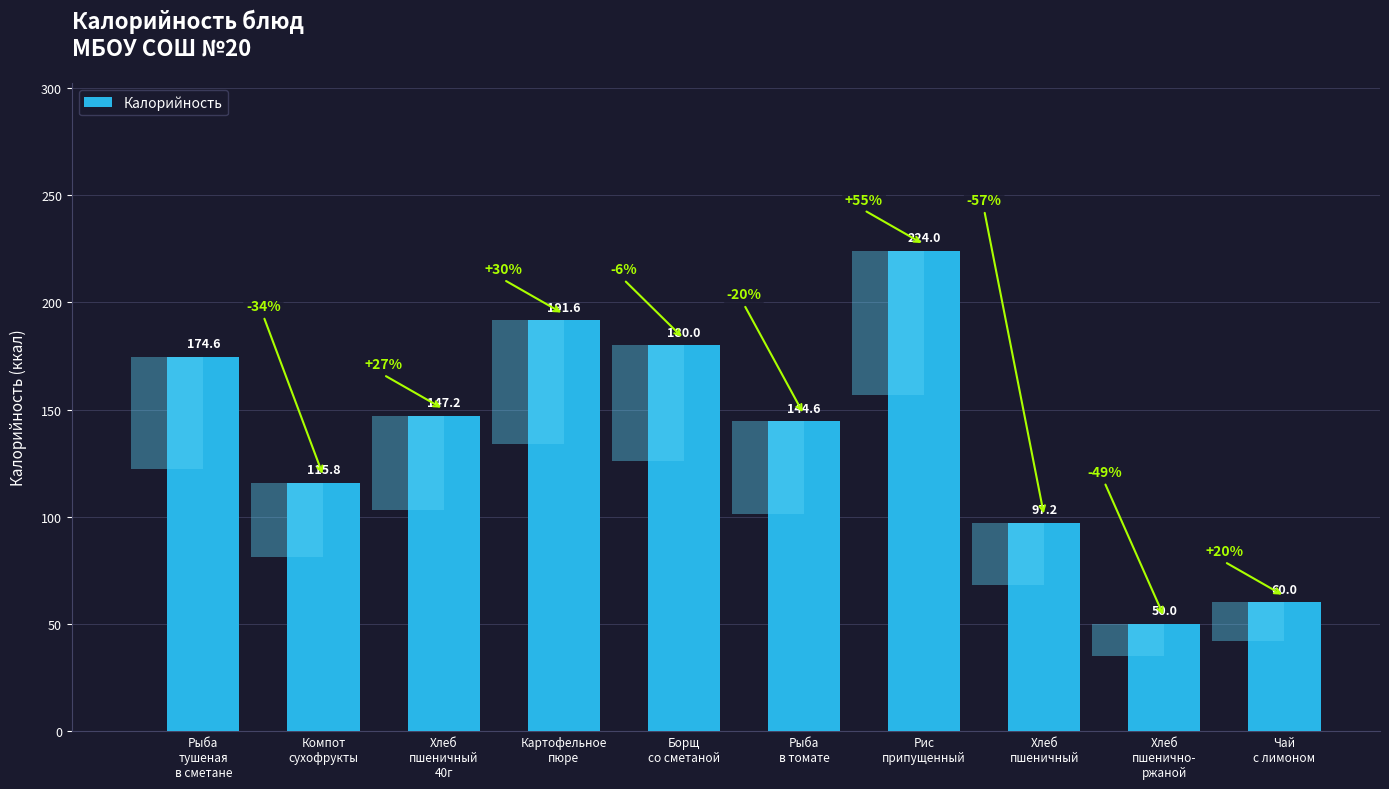

The chart shows a value of 50.0 at Хлеб
пшенично-
ржаной. True or false?

True